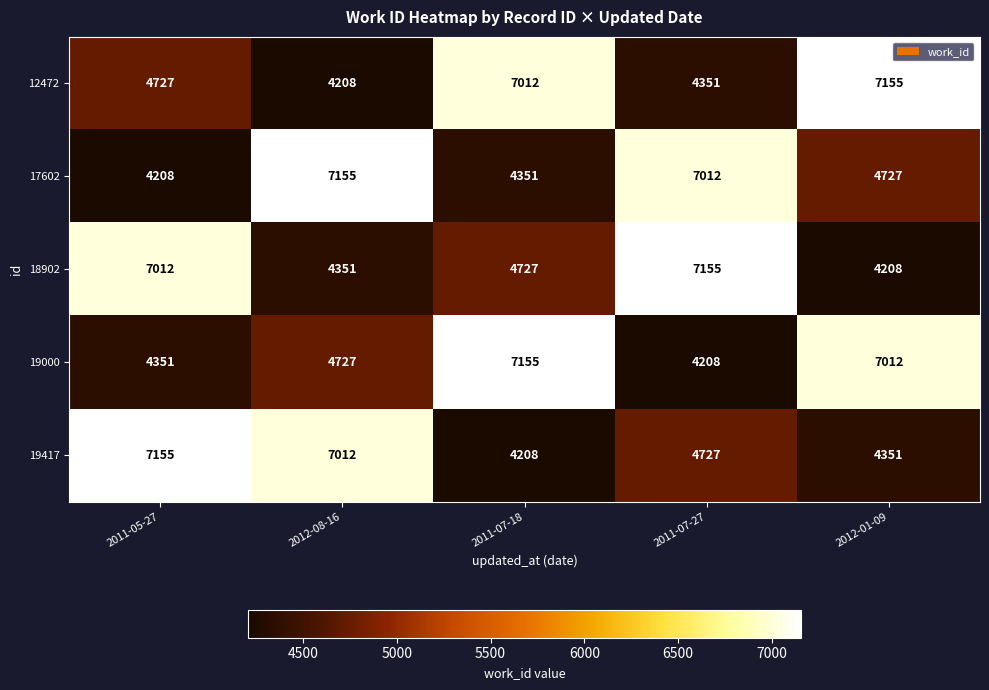

What is the average value of the 12472 series?

5491